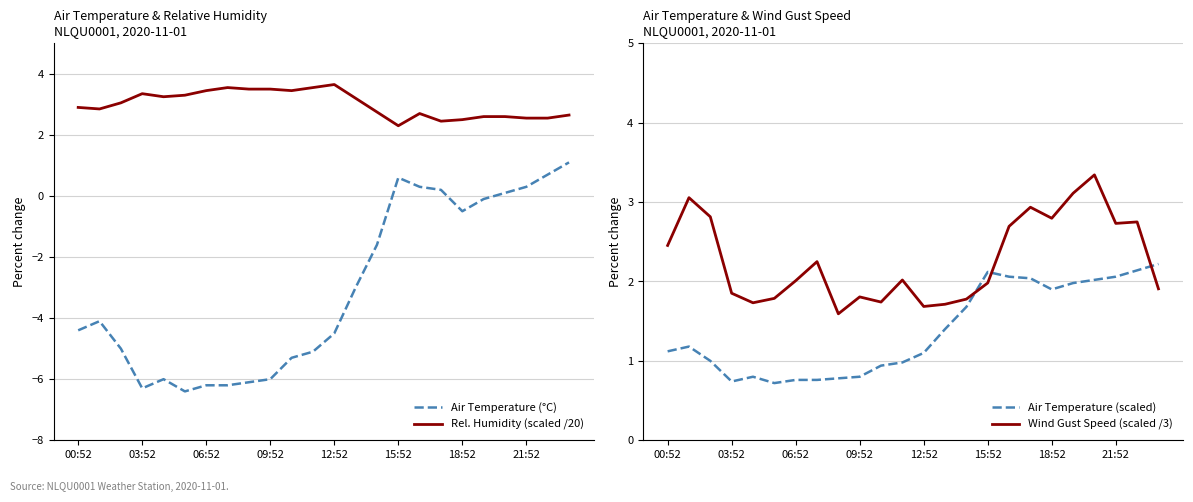

True or false: Rel. Humidity (scaled /20) and Air Temperature (°C) cross at least once.

False